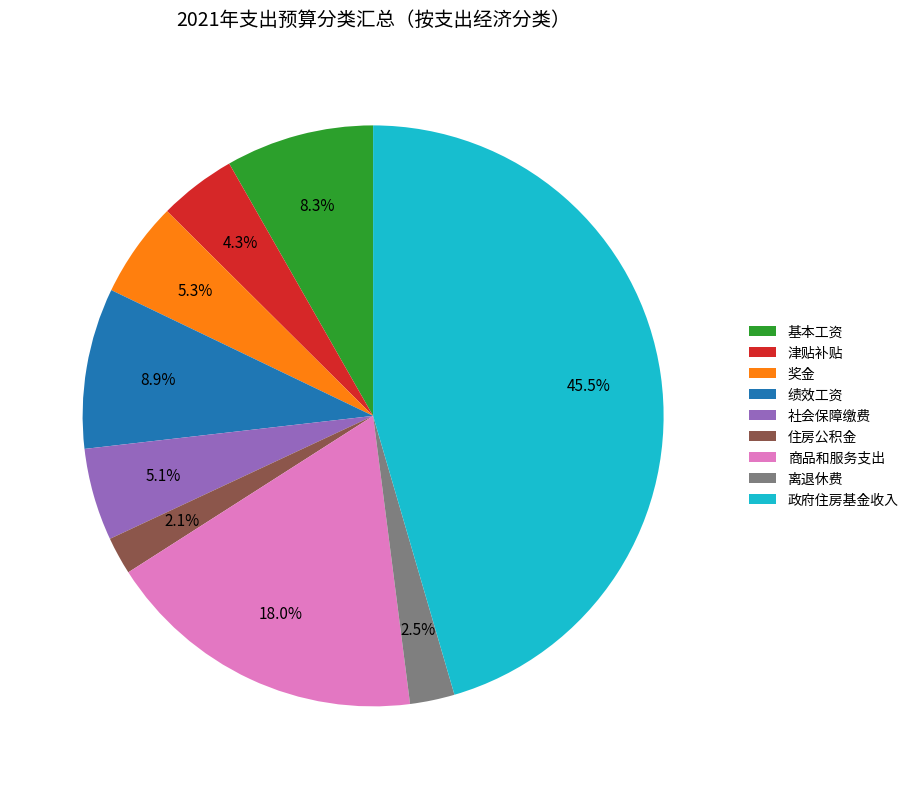

To the nearest percent, what portion does 津贴补贴 represent?

4%